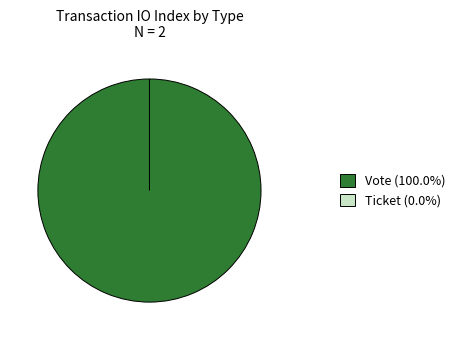

Which slice is the smallest?

Ticket